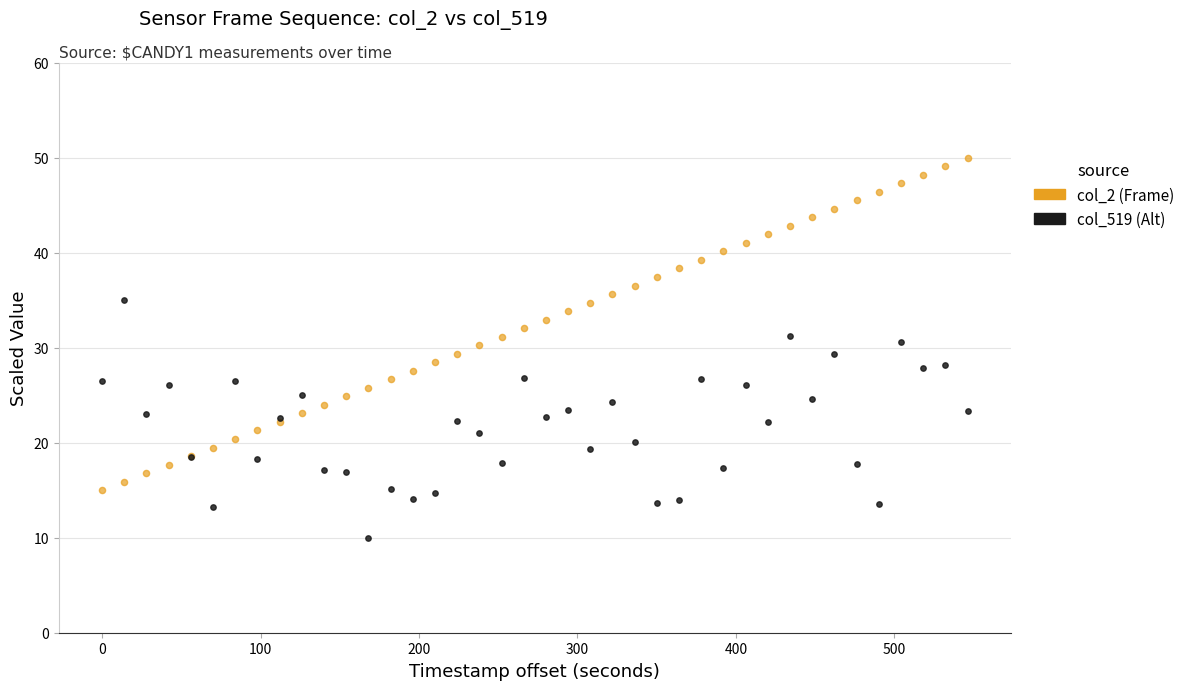

Which series contains the highest Y value?

col_2 (Frame)